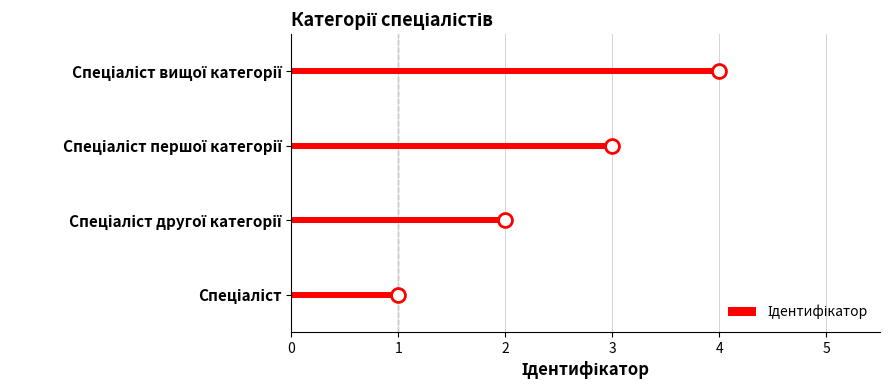

Does the chart contain any negative values?

No